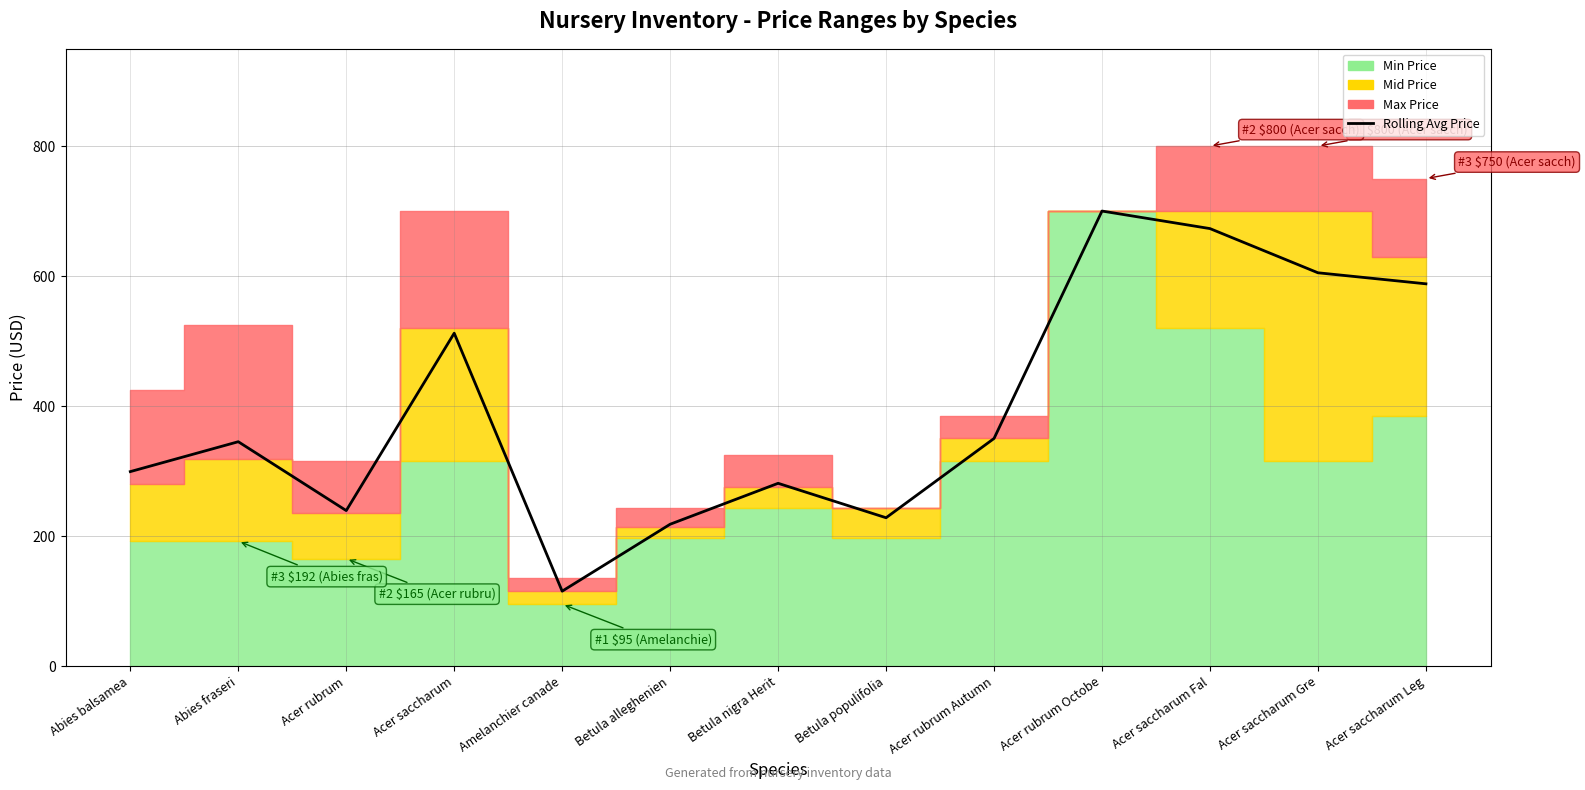

Does the chart display data point markers on the line(s)?

No